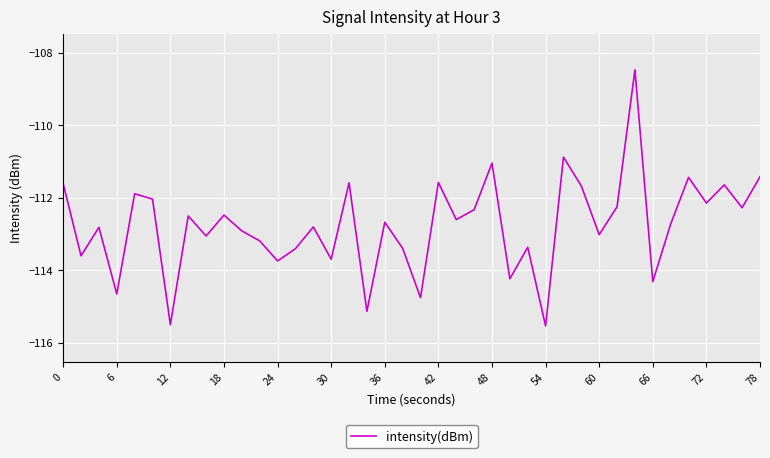

Is this an area chart (filled region under the line)?

No